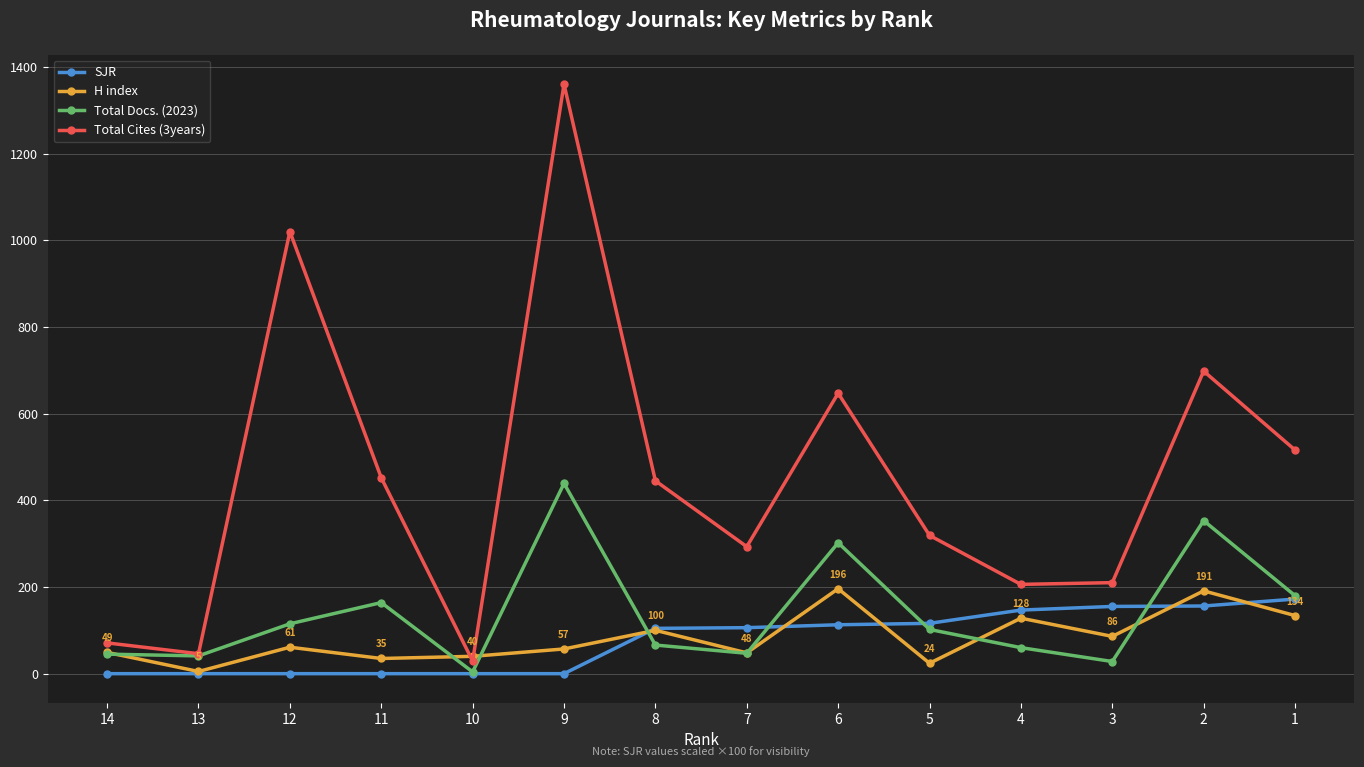

What is the maximum value shown in the chart?

1360.0